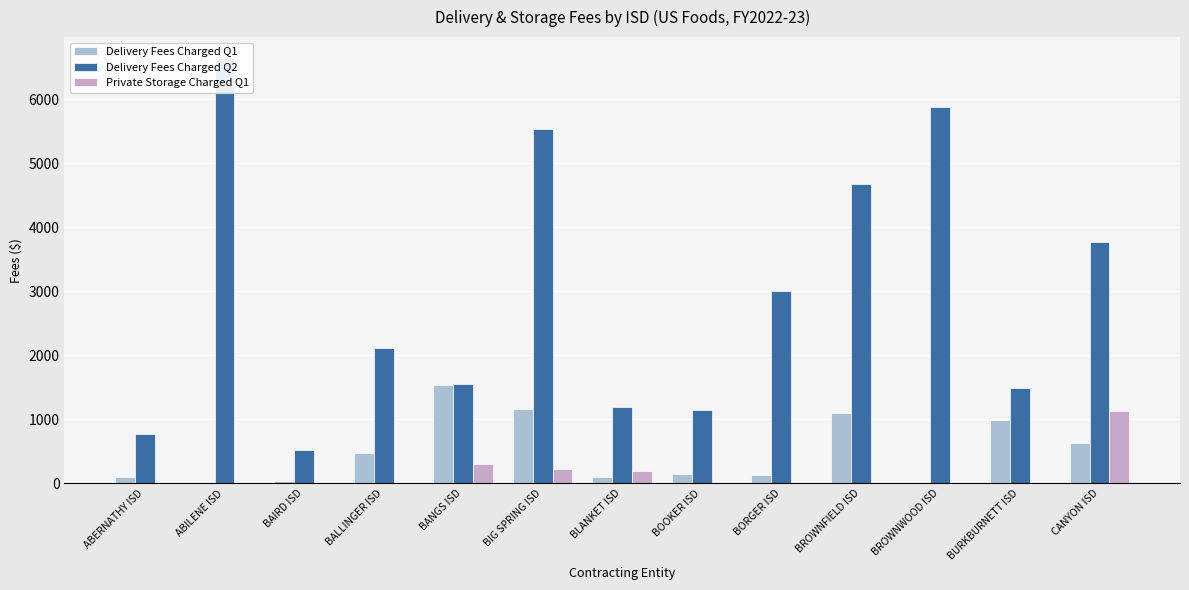

Which series has the largest range (max minus min)?

Delivery Fees Charged Q2